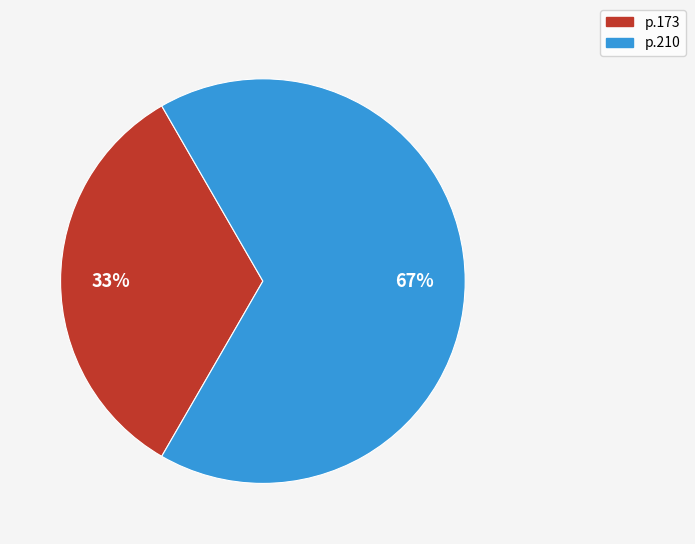

Which category has the smallest portion of the pie?

p.173